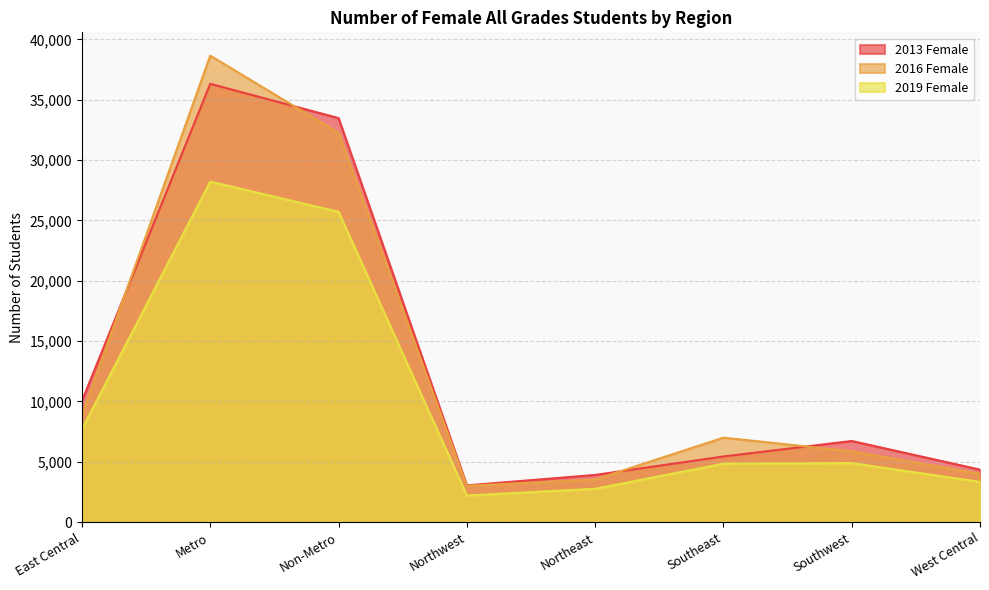

At which label does 2013 Female first exceed 6721?

East Central